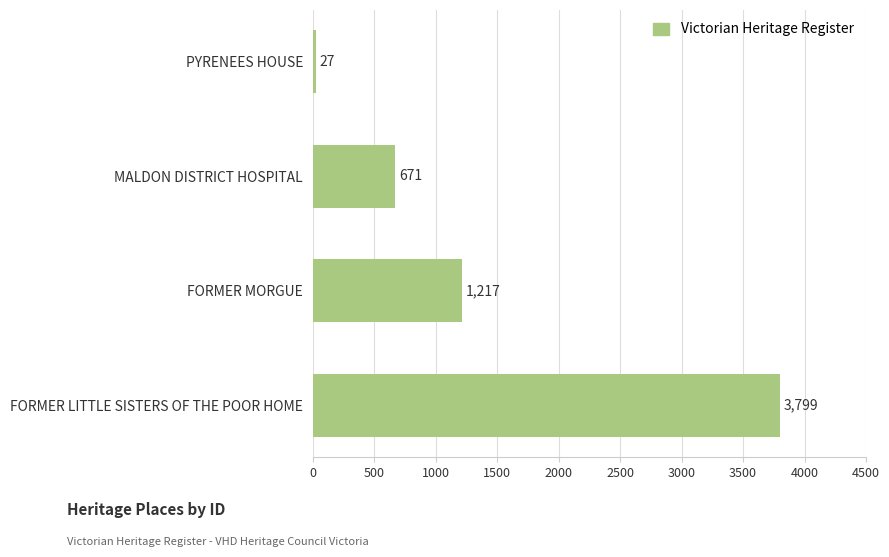

List the labels in order of value, largest first.

FORMER LITTLE SISTERS OF THE POOR HOME, FORMER MORGUE, MALDON DISTRICT HOSPITAL, PYRENEES HOUSE